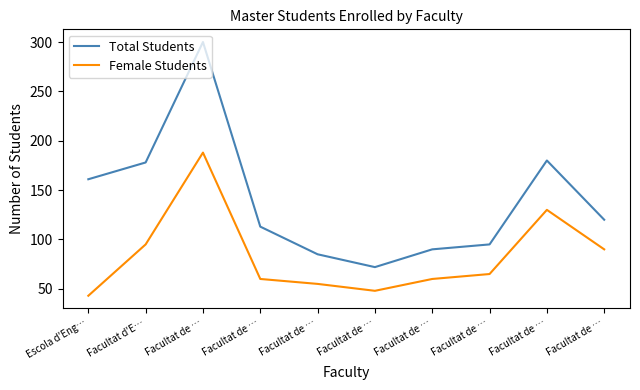

Which has a higher value, Facultat de … or Facultat de …?

Facultat de …